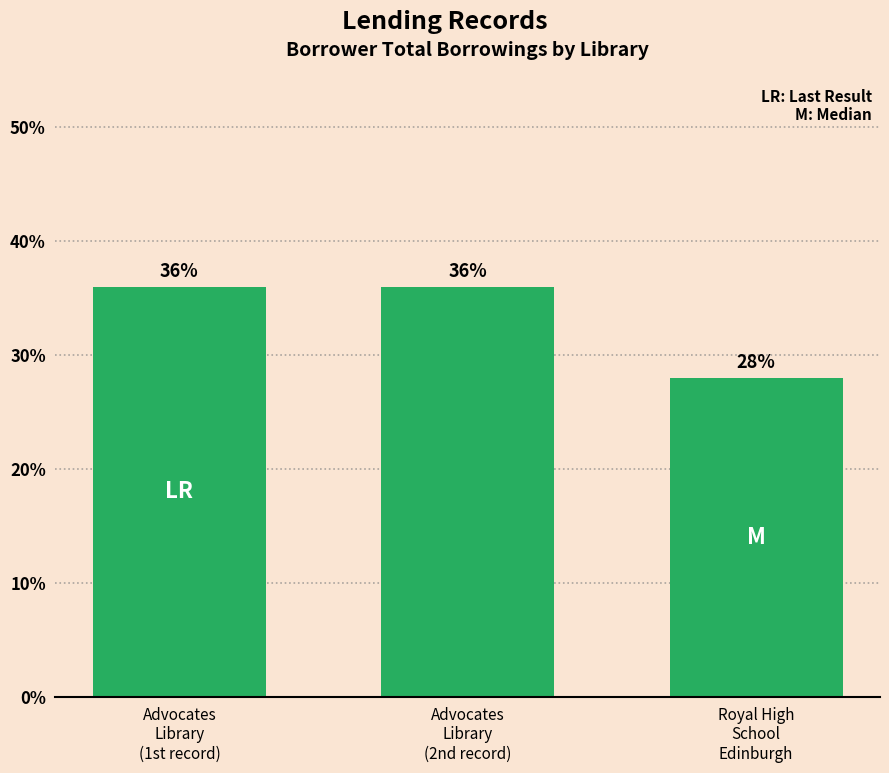

What is the greatest value displayed?

36.0